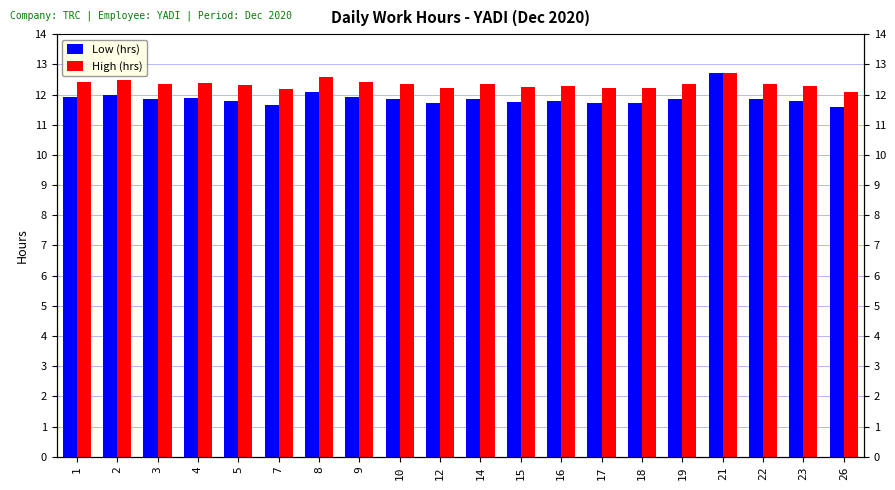

How many categories are shown in the chart?

20